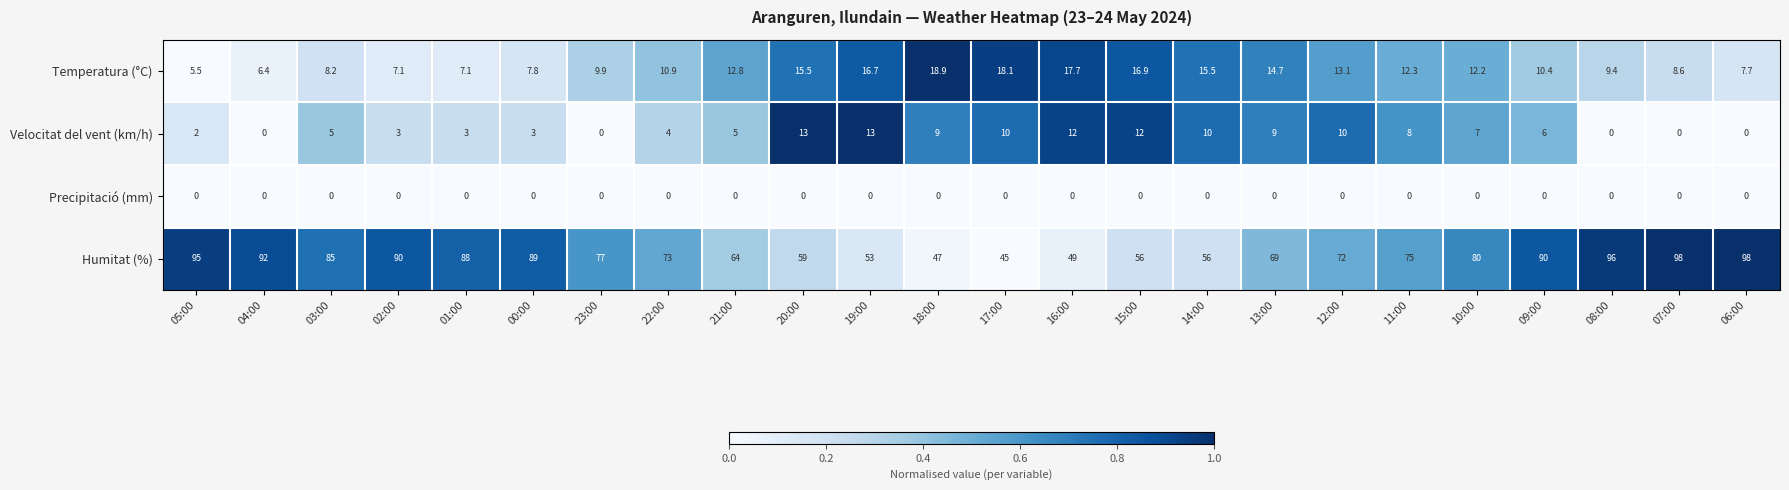

At how many categories does at least one series exceed 0?

24